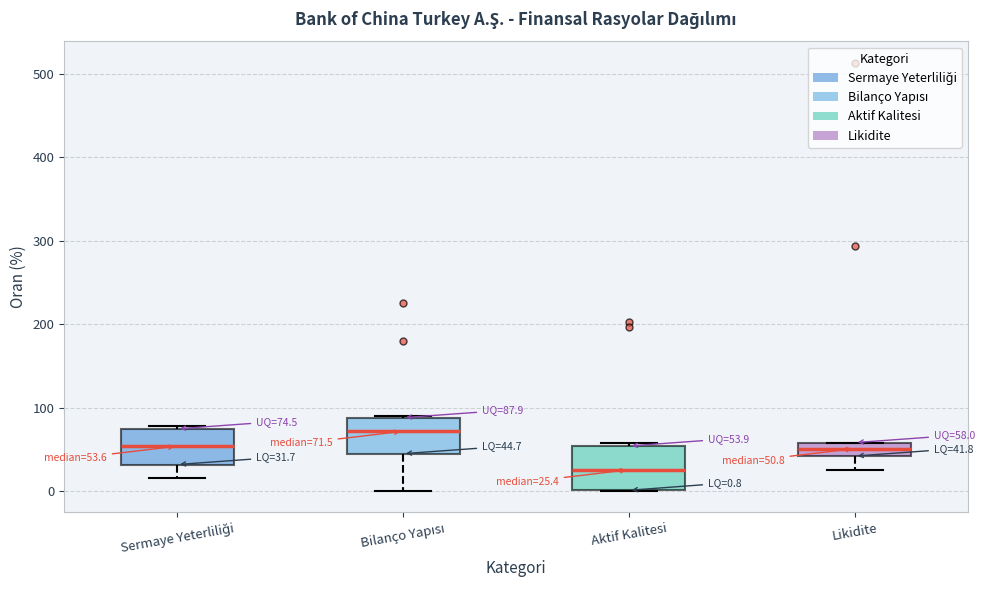

Which box's median line is the highest?

Bilanço Yapısı